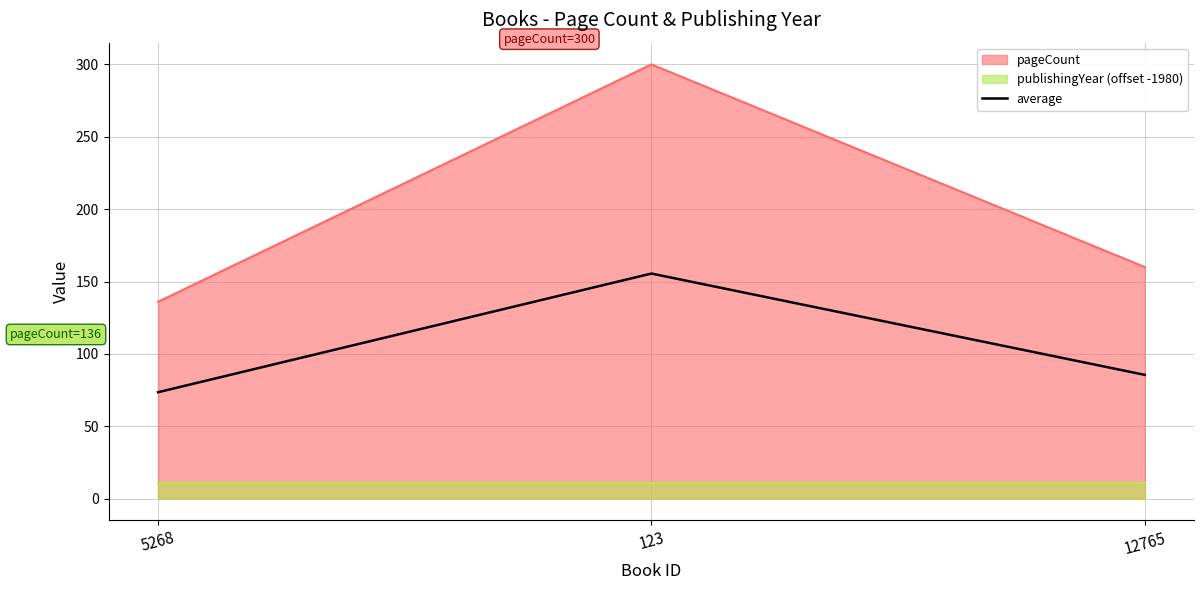

What is the sum of the values at 123 and 12765?

241.0